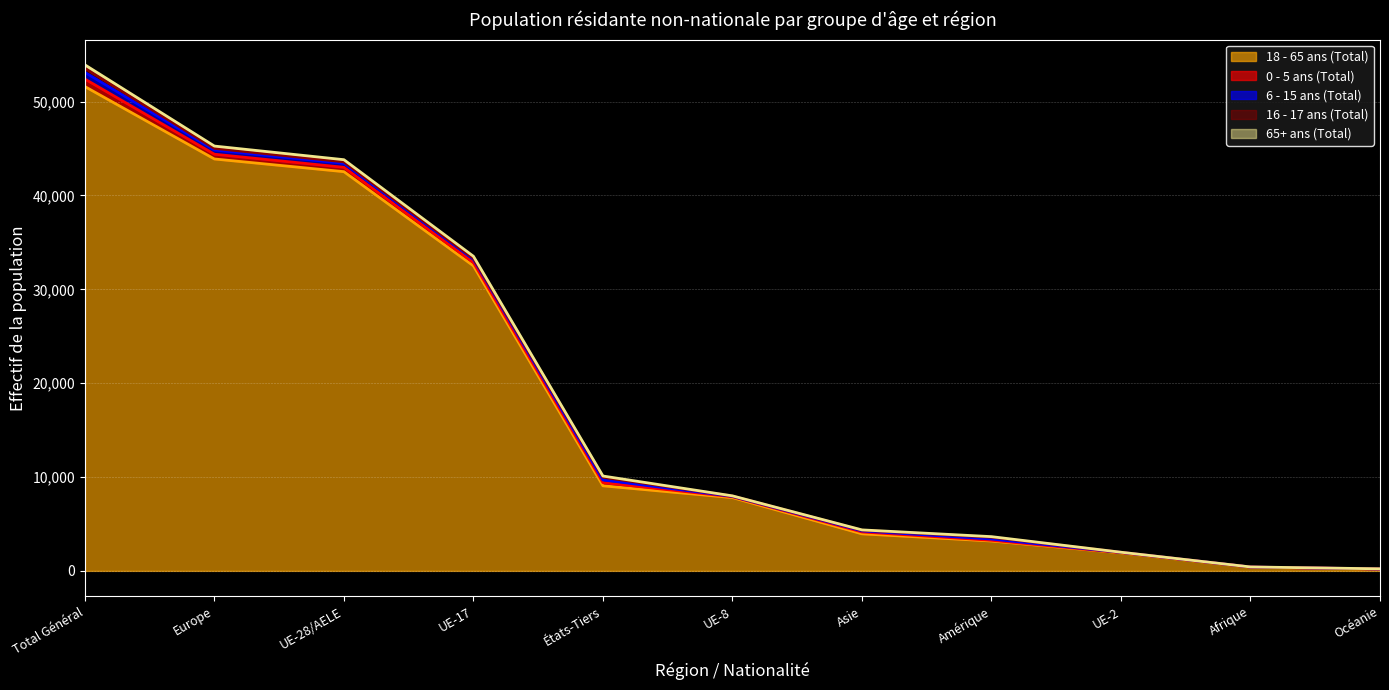

At which label does 0 - 5 ans (Total) reach its minimum?

Océanie